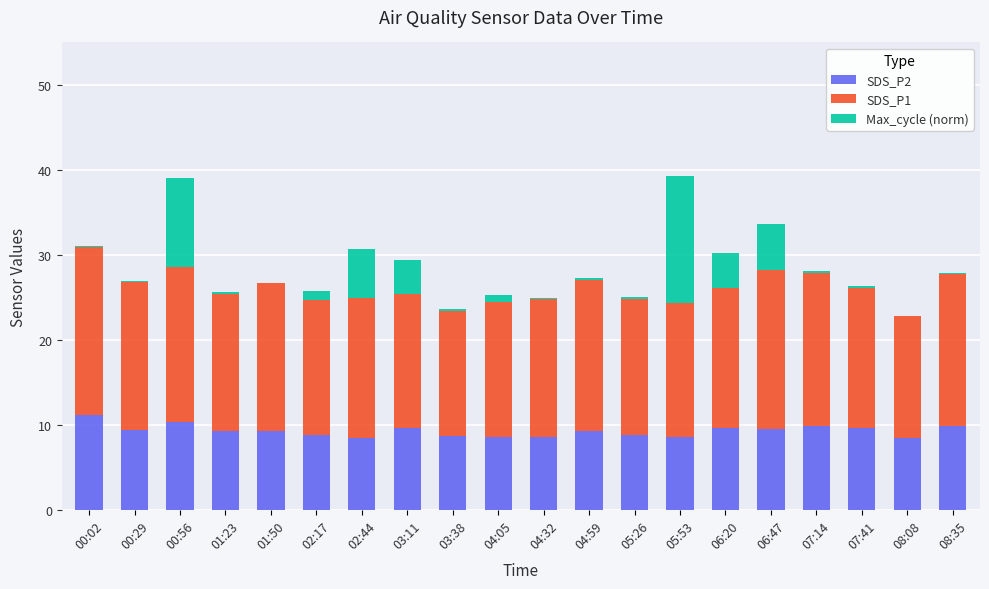

How many series are shown in this chart?

3